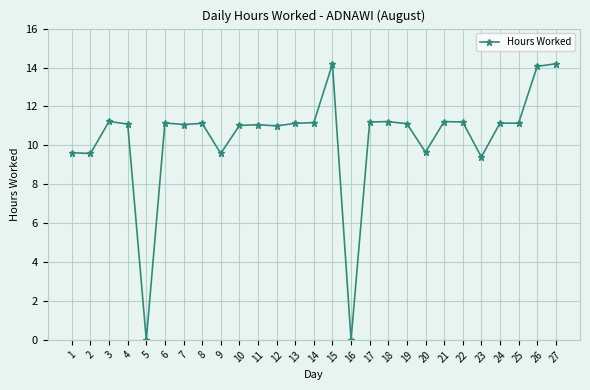

True or false: the data shows 9.6 at 9.

True